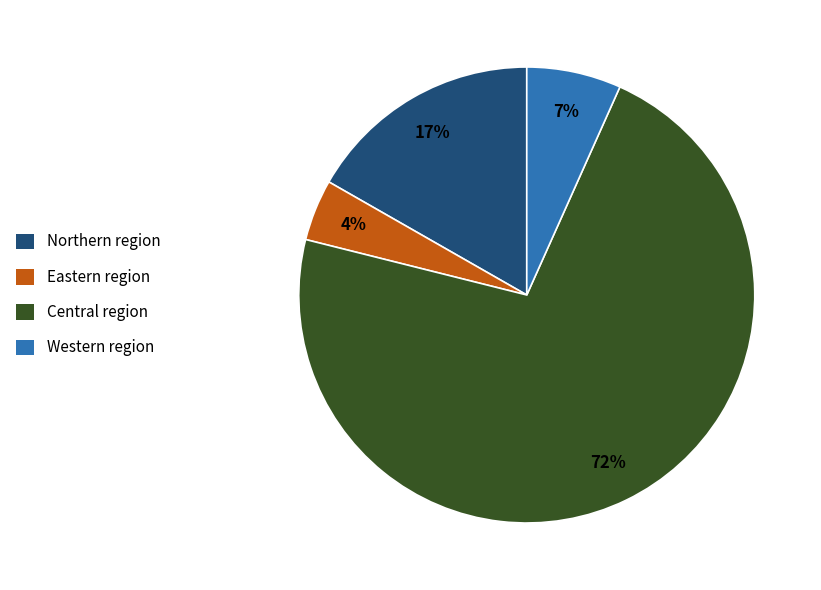

To the nearest percent, what is the difference between the largest and smallest slice percentages?

68%